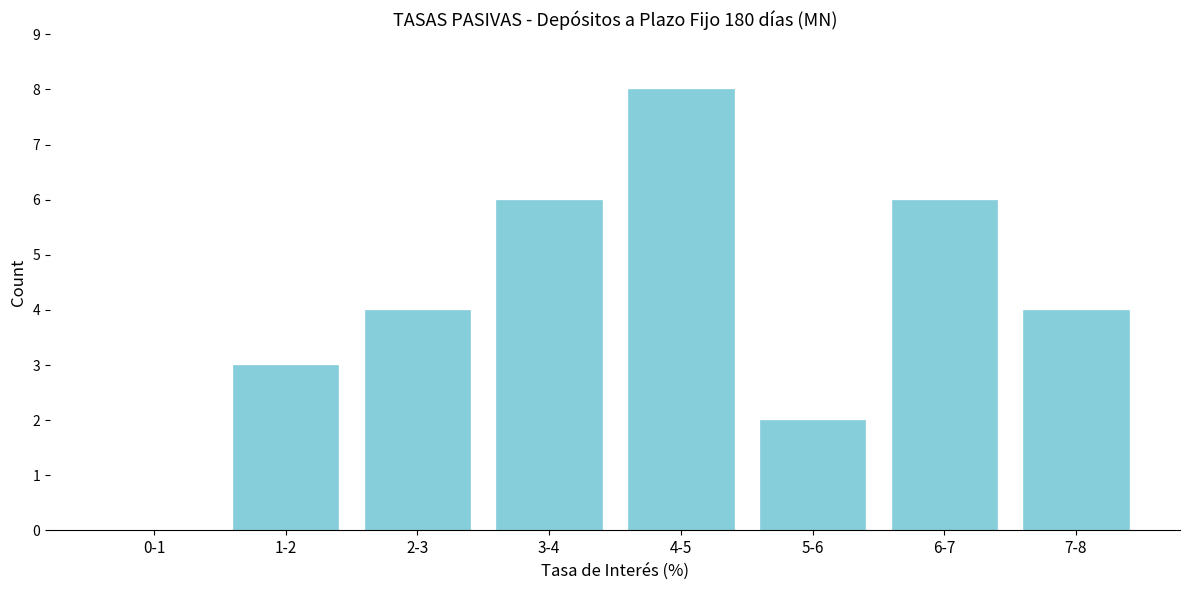

Reading left to right, extract all data points from this chart.

0-1=0	1-2=3	2-3=4	3-4=6	4-5=8	5-6=2	6-7=6	7-8=4